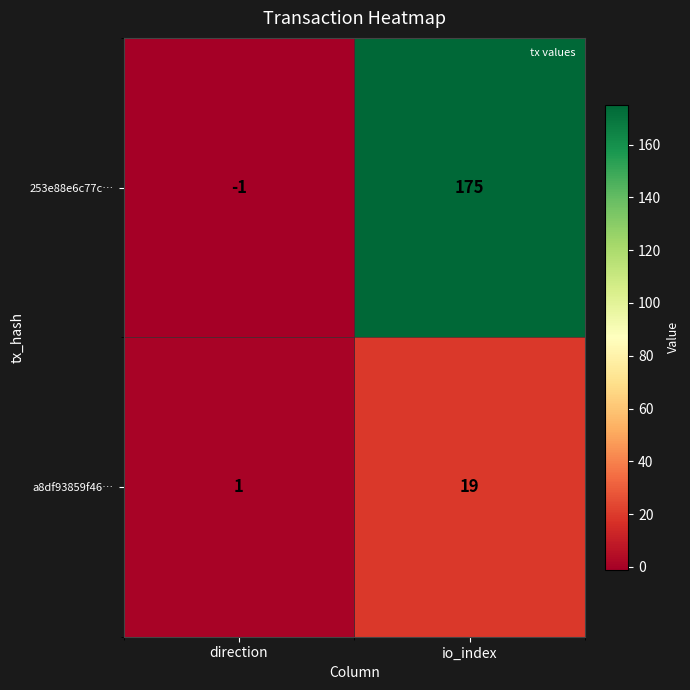

List the series in order of their overall mean, lowest first.

a8df93859f46…, 253e88e6c77c…